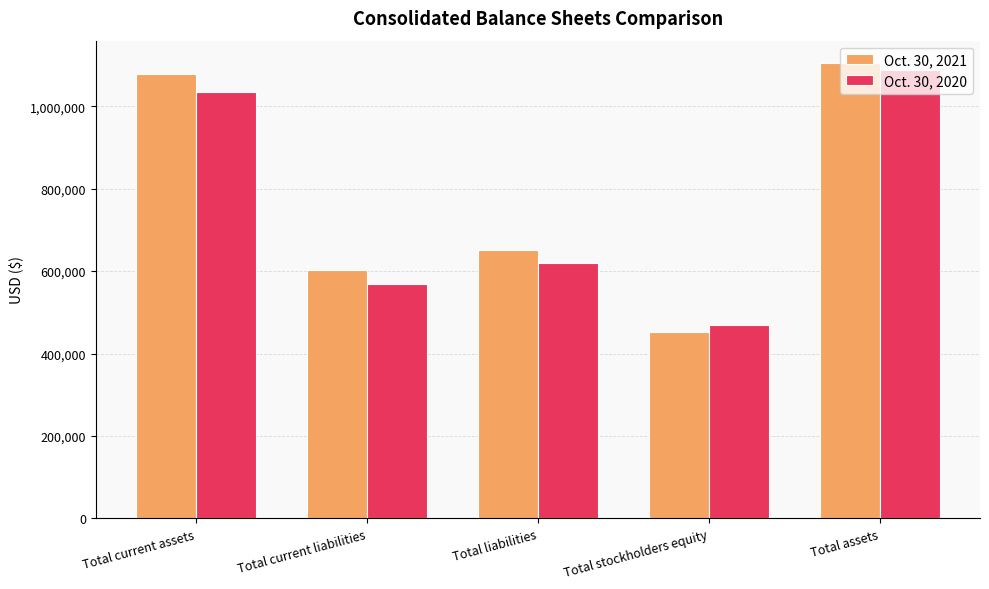

Rank the series by their maximum value, from lowest to highest.

Oct. 30, 2020, Oct. 30, 2021